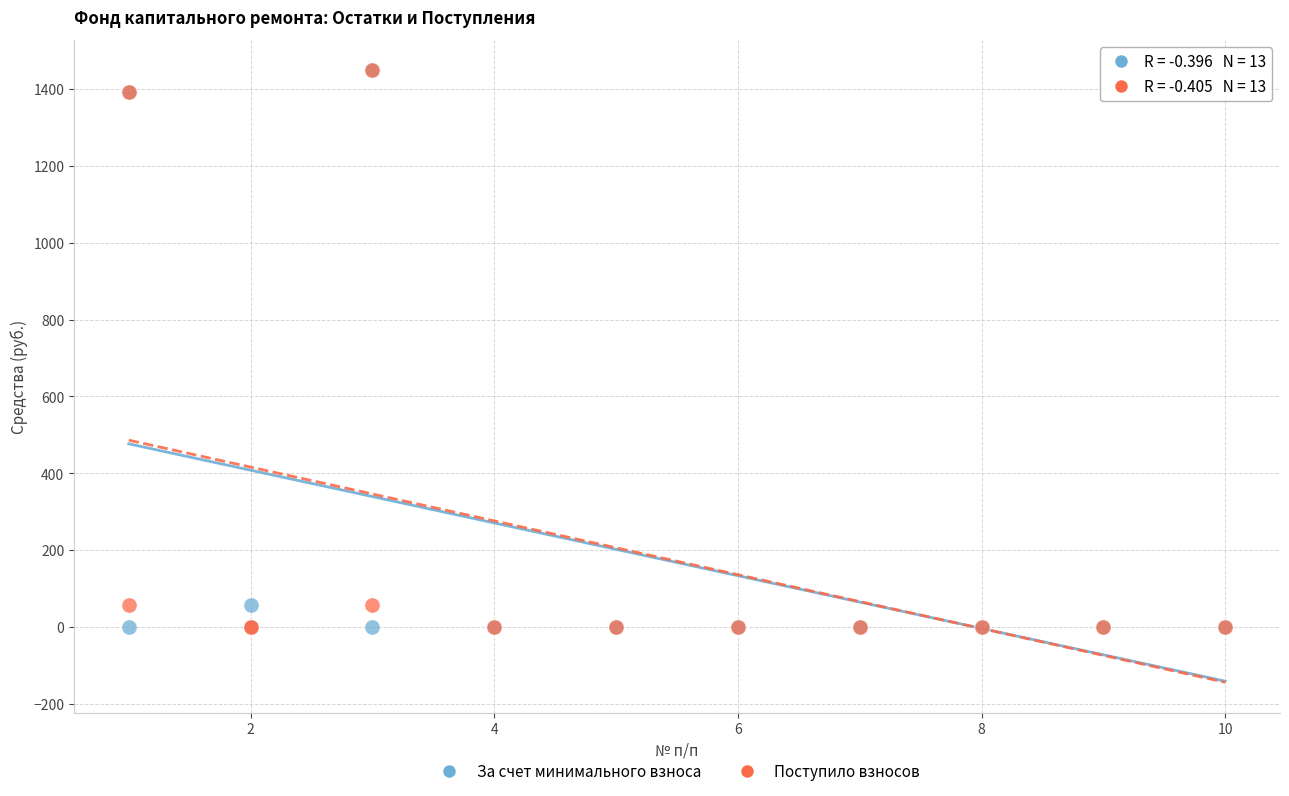

What are all the series names shown in the legend?

За счет минимального взноса, Поступило взносов